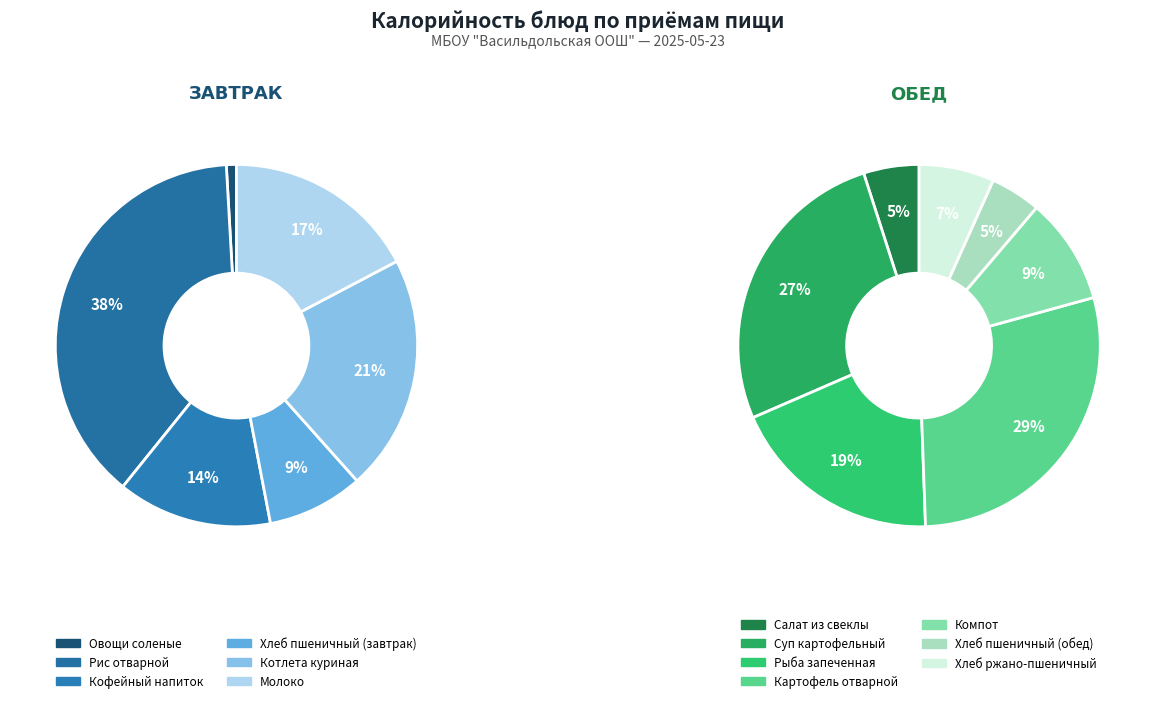

Rank the categories by value from highest to lowest.

Картофель отварной, Рис отварной, Суп картофельный, Рыба запеченная, Котлета куриная, Молоко, Кофейный напиток, Компот, Хлеб ржано-пшеничный, Хлеб пшеничный (завтрак), Салат из свеклы, Хлеб пшеничный (обед), Овощи соленые